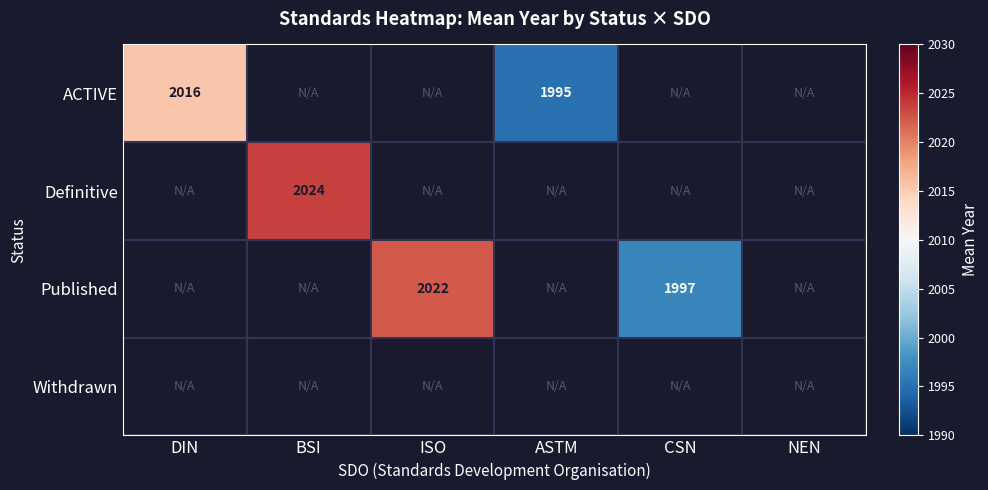

True or false: Published has a value of 654 at CSN.

False